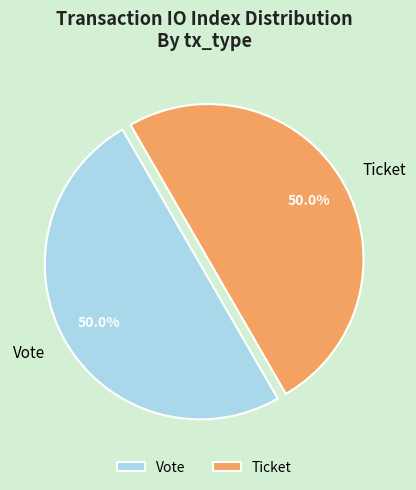

To the nearest percent, what is the difference between the largest and smallest slice percentages?

0%